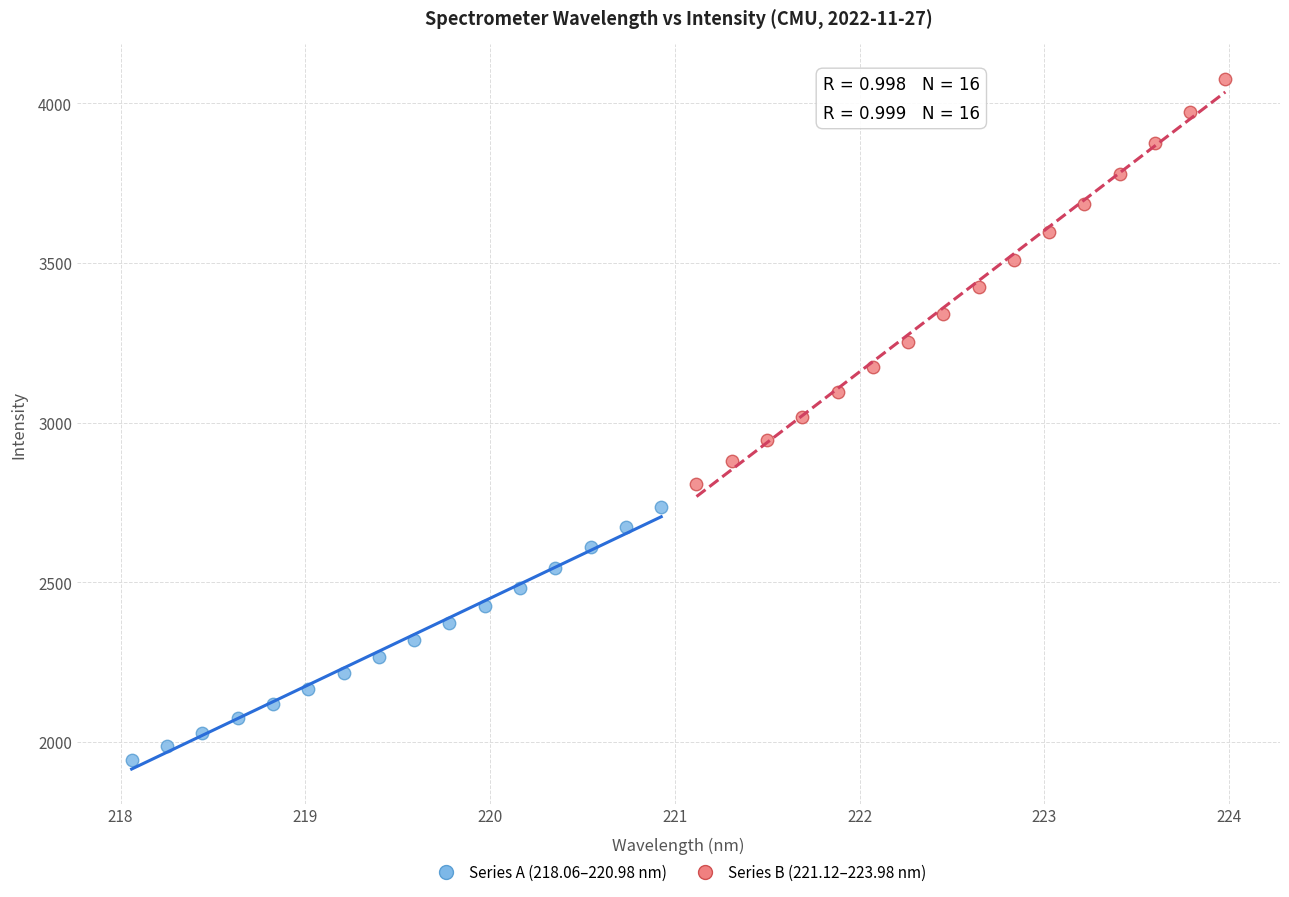

Which series reaches the maximum Y coordinate?

Series B (221.12–223.98 nm)